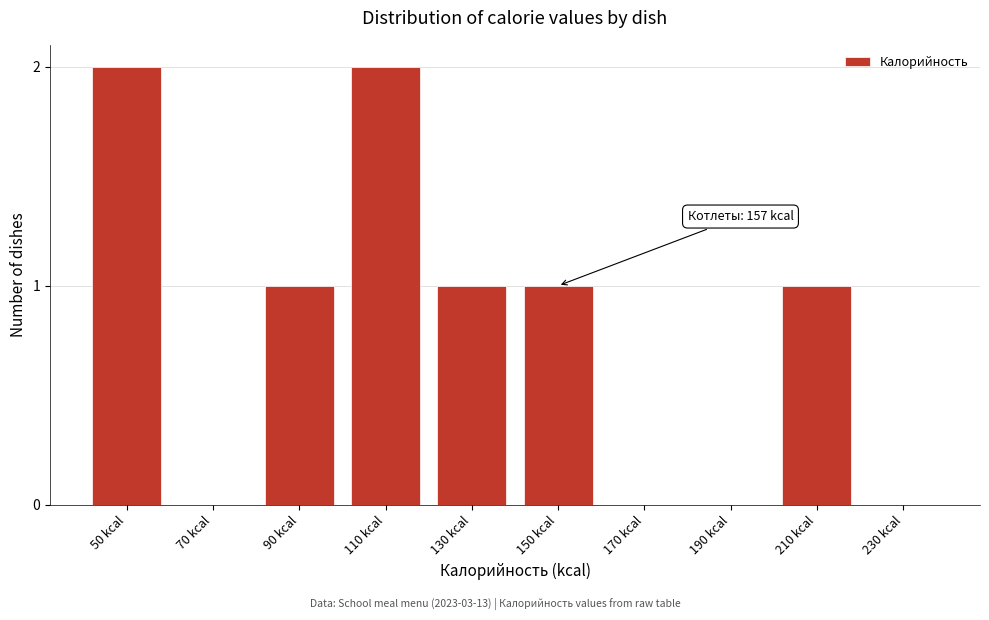

Reading left to right, transcribe all the data shown in this chart.

50 kcal=2	70 kcal=0	90 kcal=1	110 kcal=2	130 kcal=1	150 kcal=1	170 kcal=0	190 kcal=0	210 kcal=1	230 kcal=0